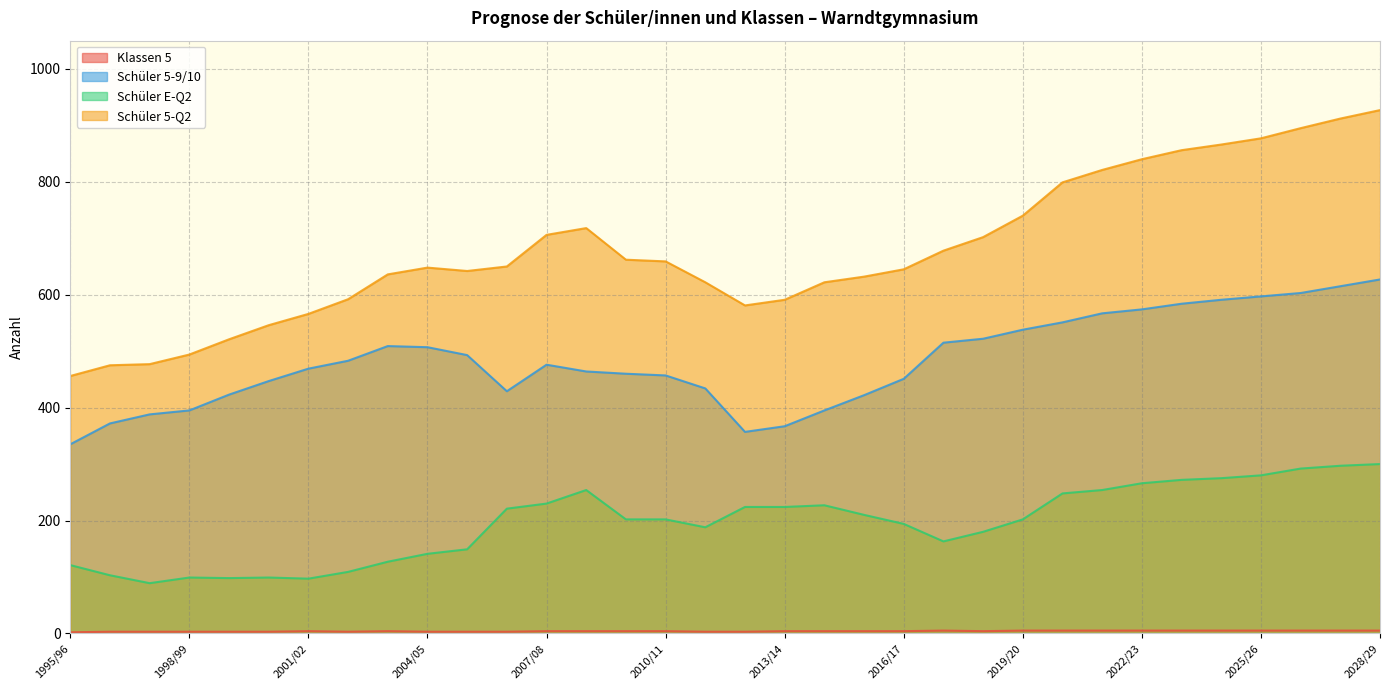

Where does the Schüler E-Q2 series first go above 202?

2006/07